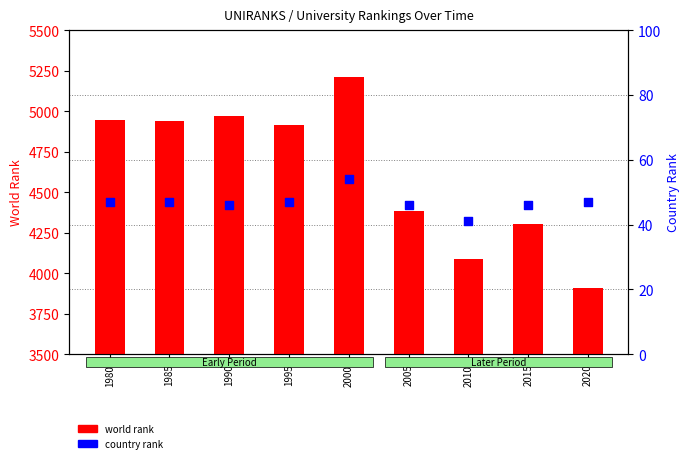

Which series has the widest spread of Y values?

world rank